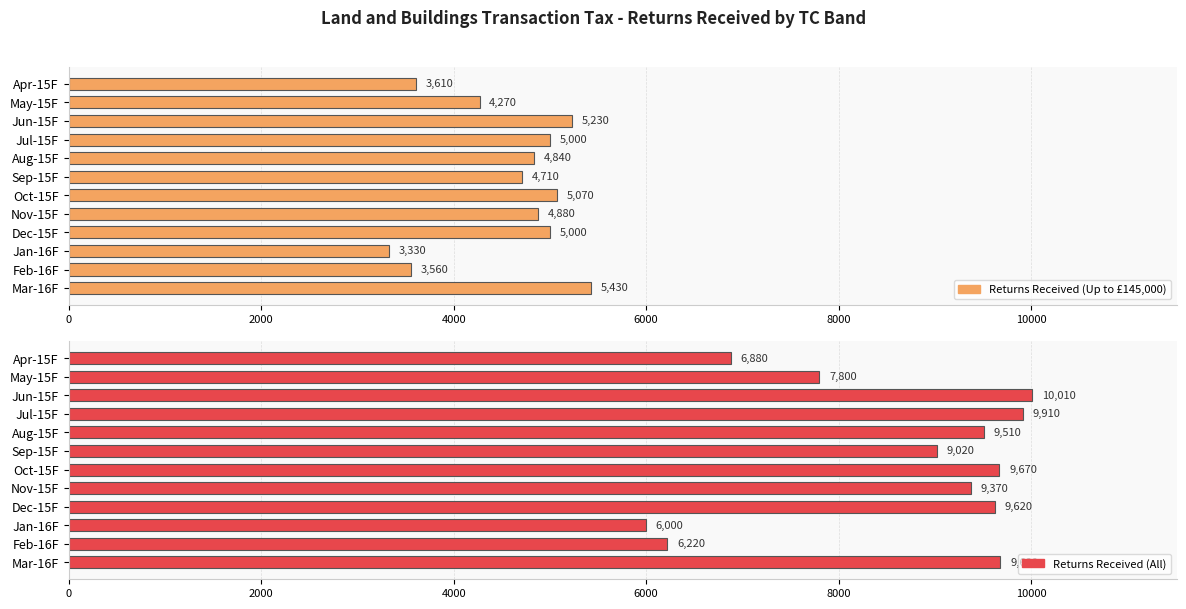

What is the difference between the maximum and minimum values in the Returns Received (All) series?

4010